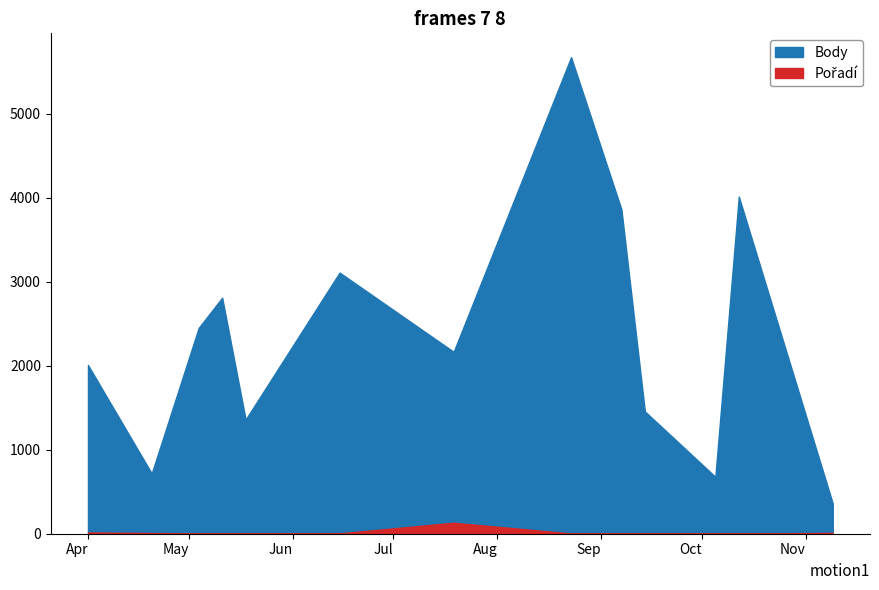

The value of Pořadí at 2013-11-09 is 6. True or false?

False